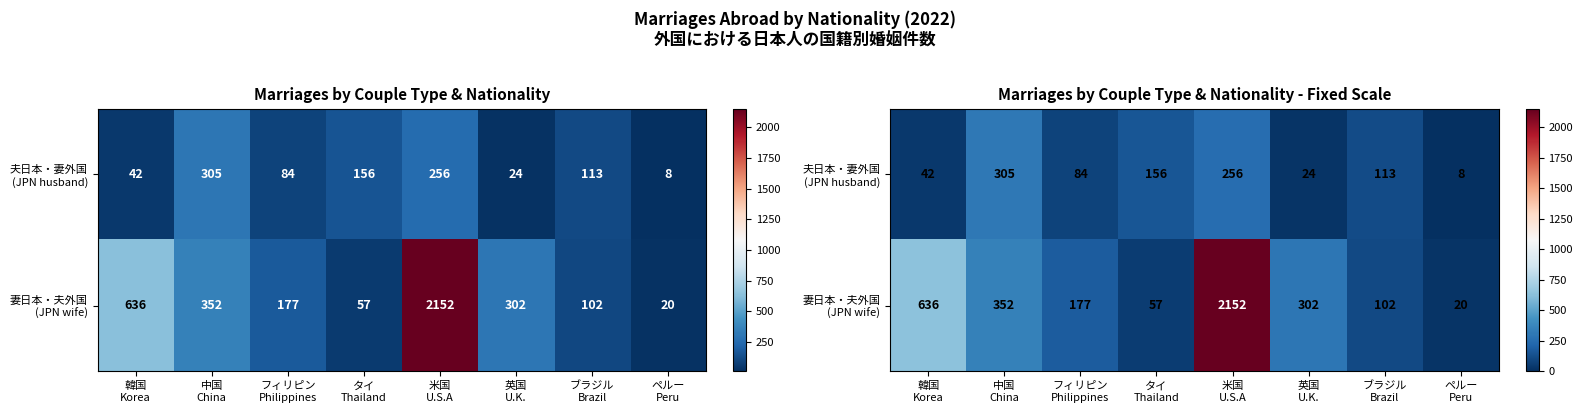

What is the spread (max minus min) of values at 中国
China?

47